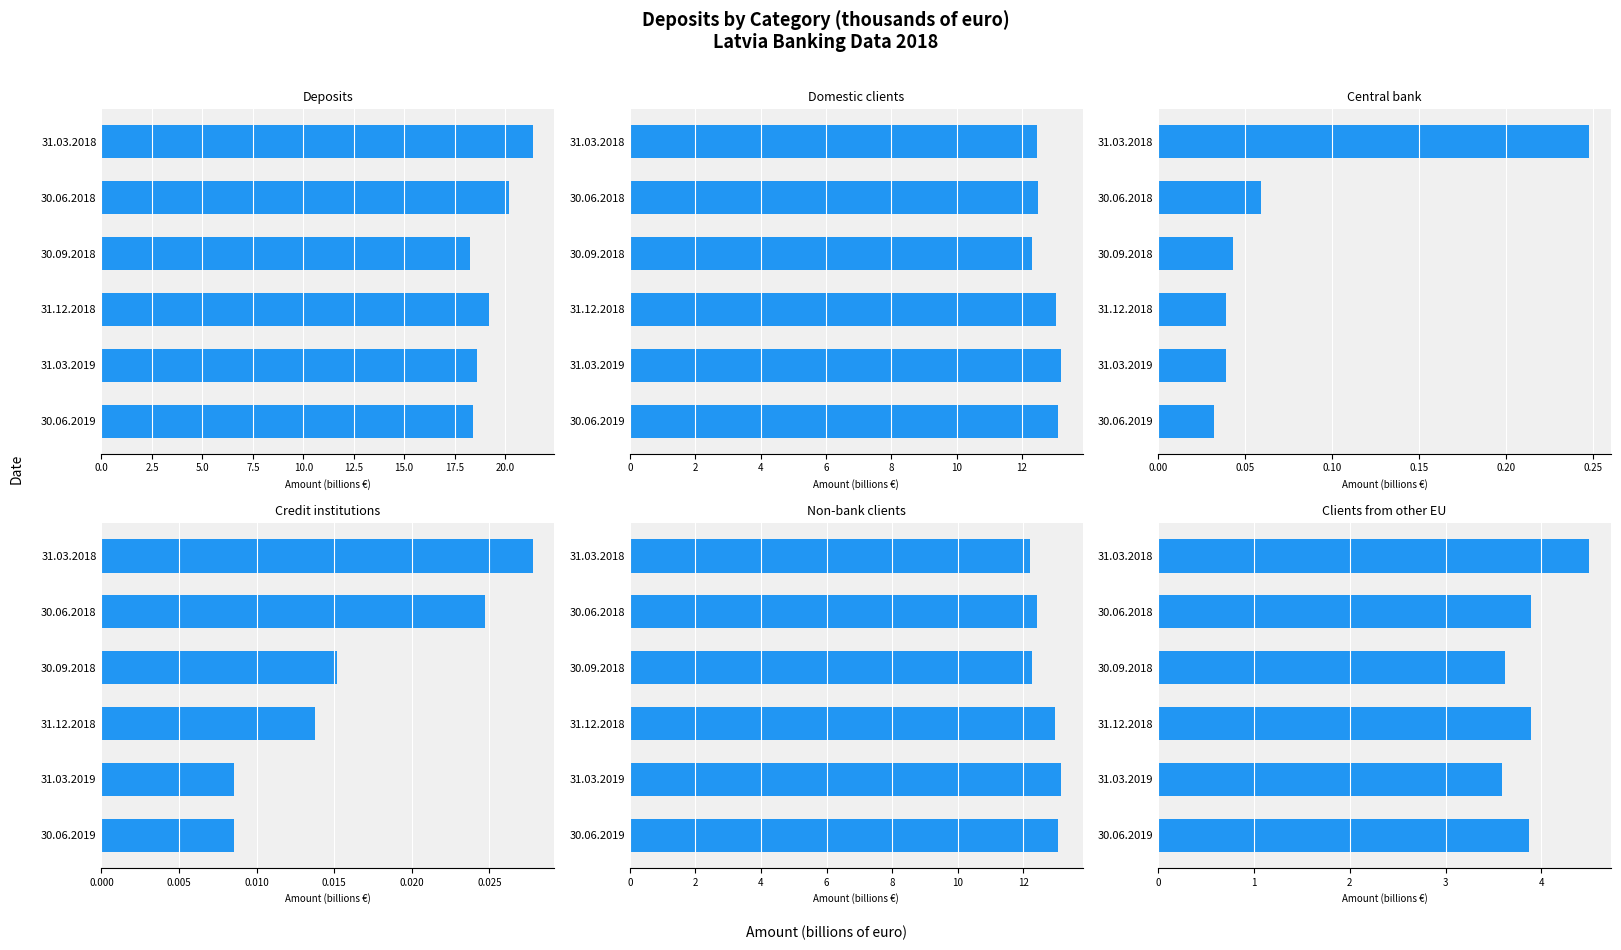

The Deposits series shows 21.4 at 31.03.2018. True or false?

True